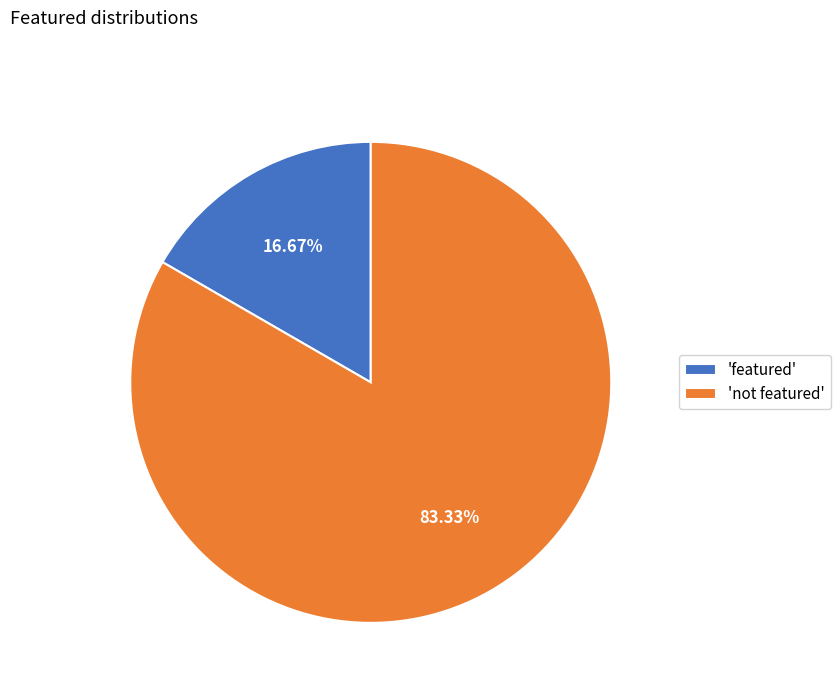

To the nearest percent, what is the difference between the largest and smallest slice percentages?

67%